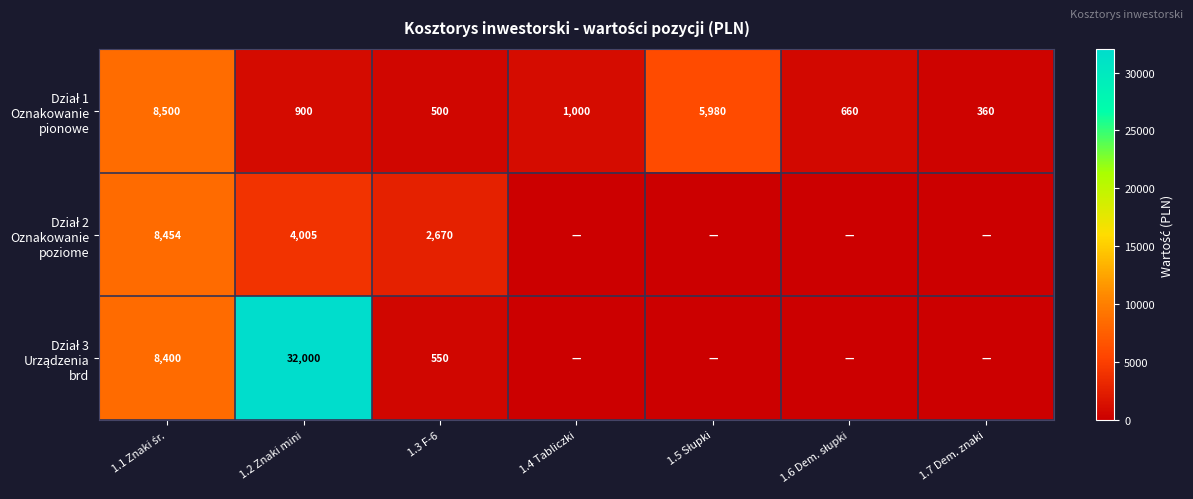

At which category is the sum across all series the highest?

1.2 Znaki mini